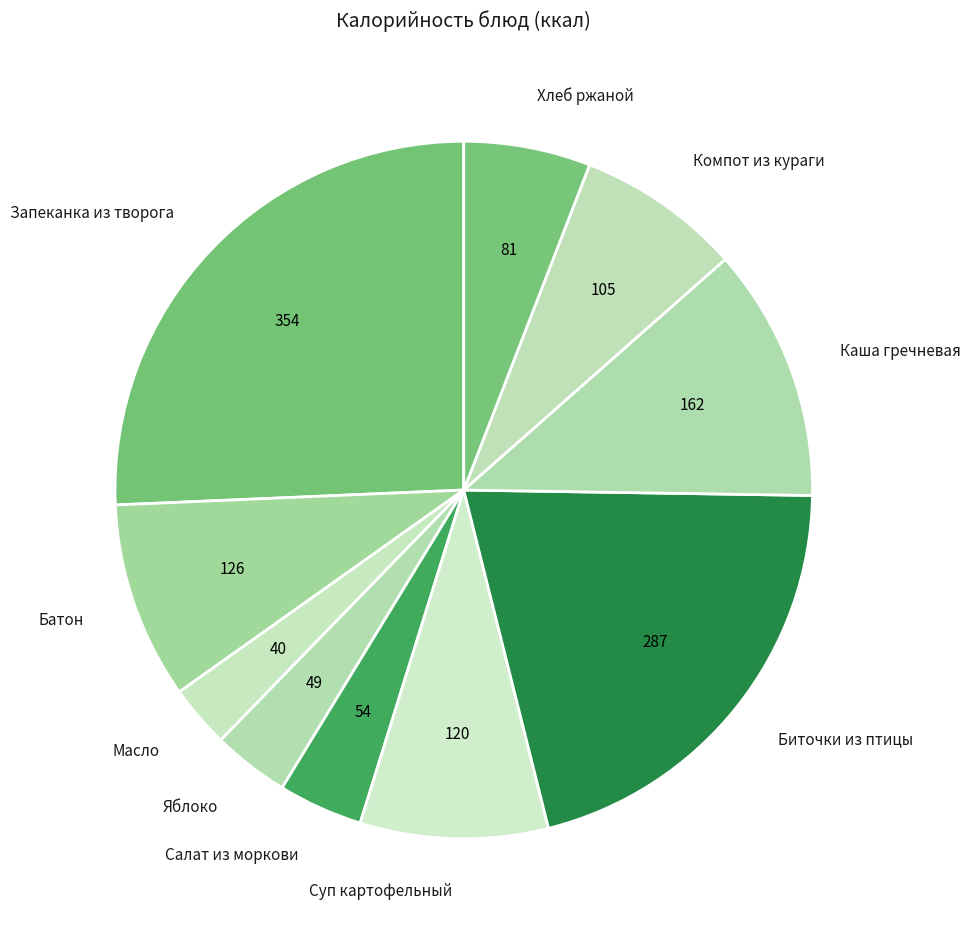

True or false: Батон accounts for 9% of the total.

True